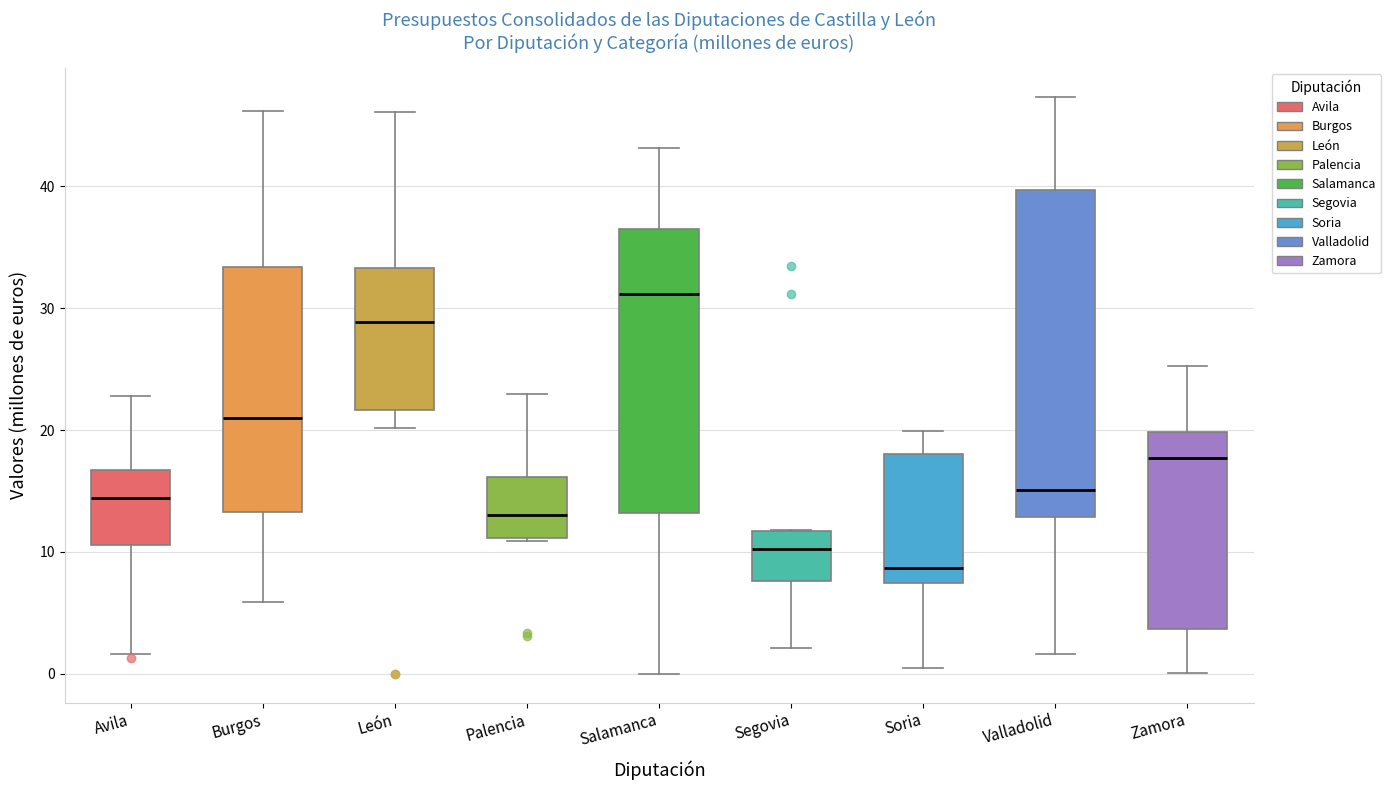

Where does the upper whisker of the box for Avila end on the y-axis? The values are not printed on the chart, so give them approximately, as read against the axis.

23